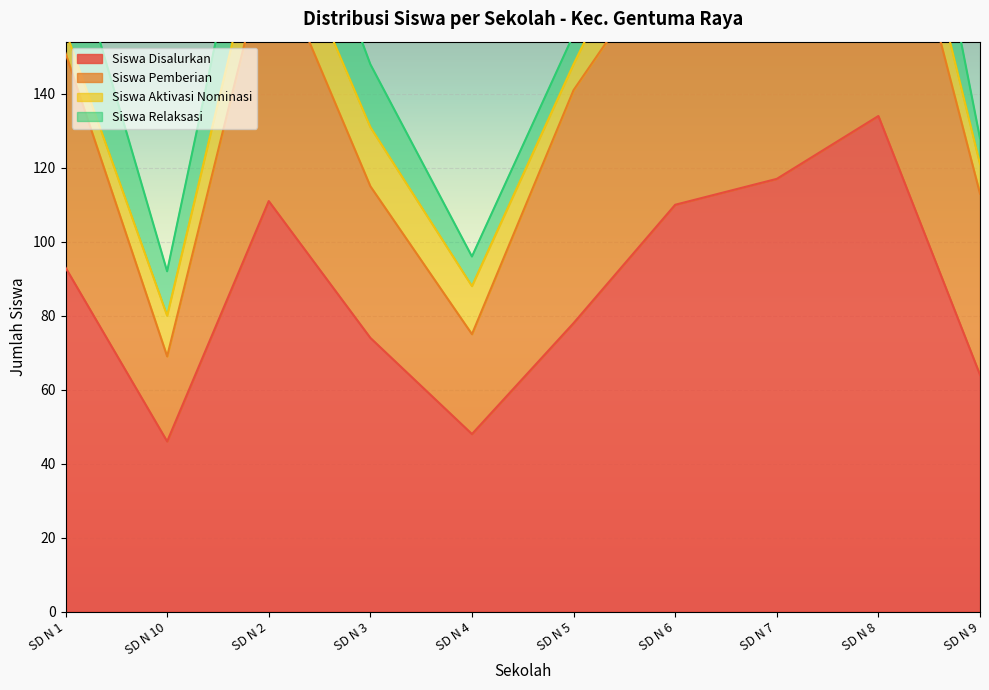

At which category does Siswa Pemberian reach its first local peak?

SD N 2